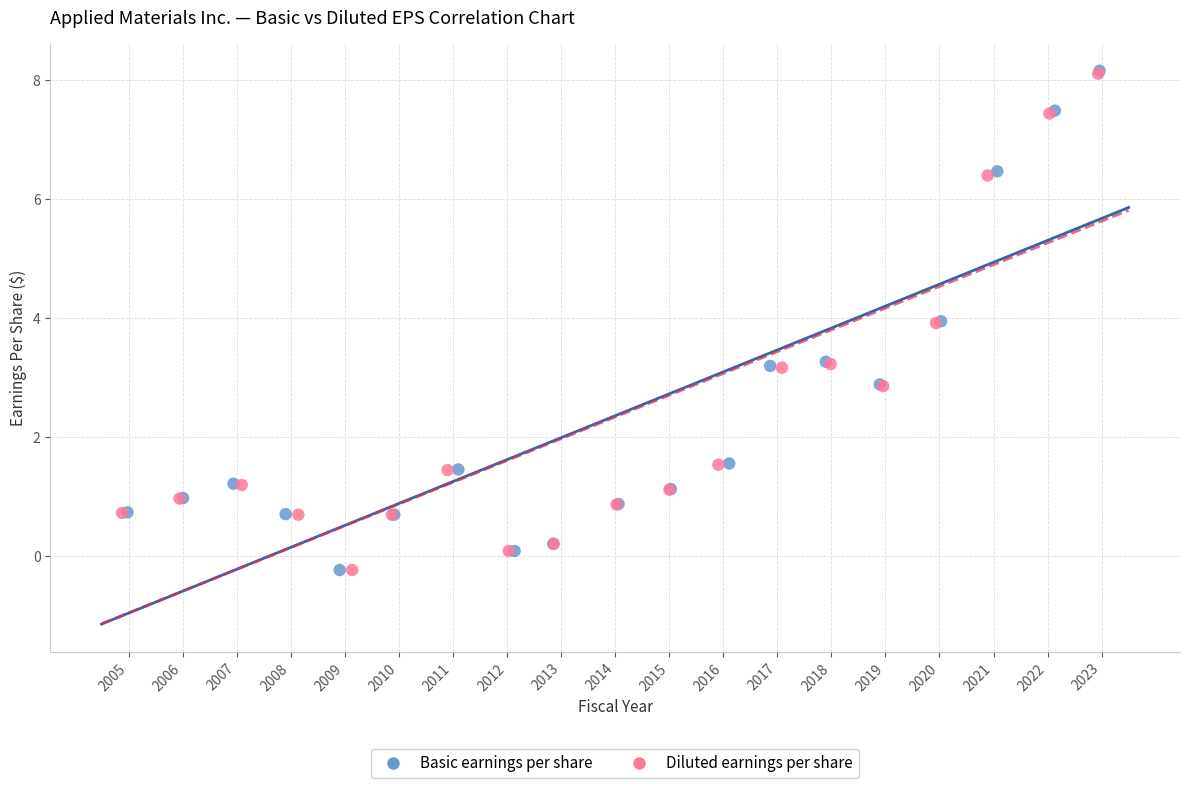

Which series has the largest Y range (max minus min)?

Basic earnings per share